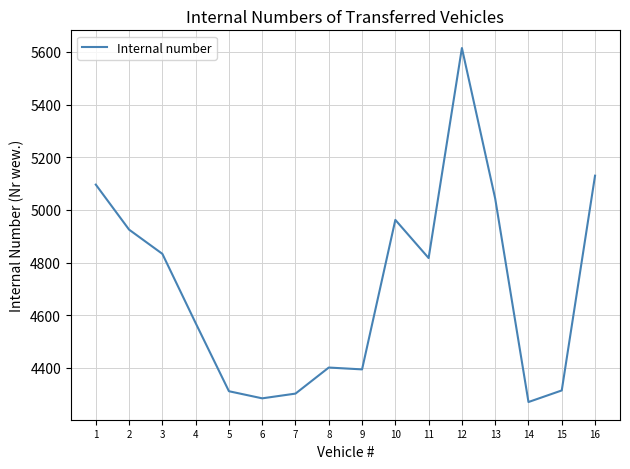

At which label does the data first exceed 4817?

1